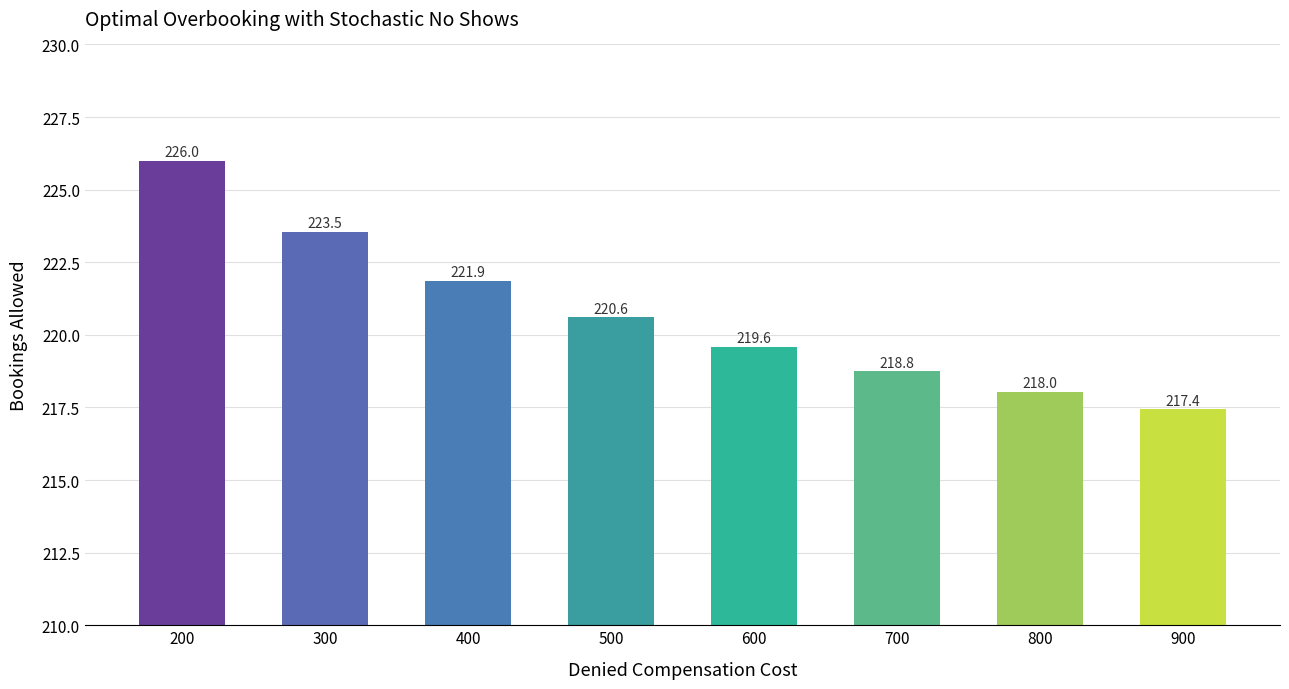

What is the maximum value shown in the chart?

226.0